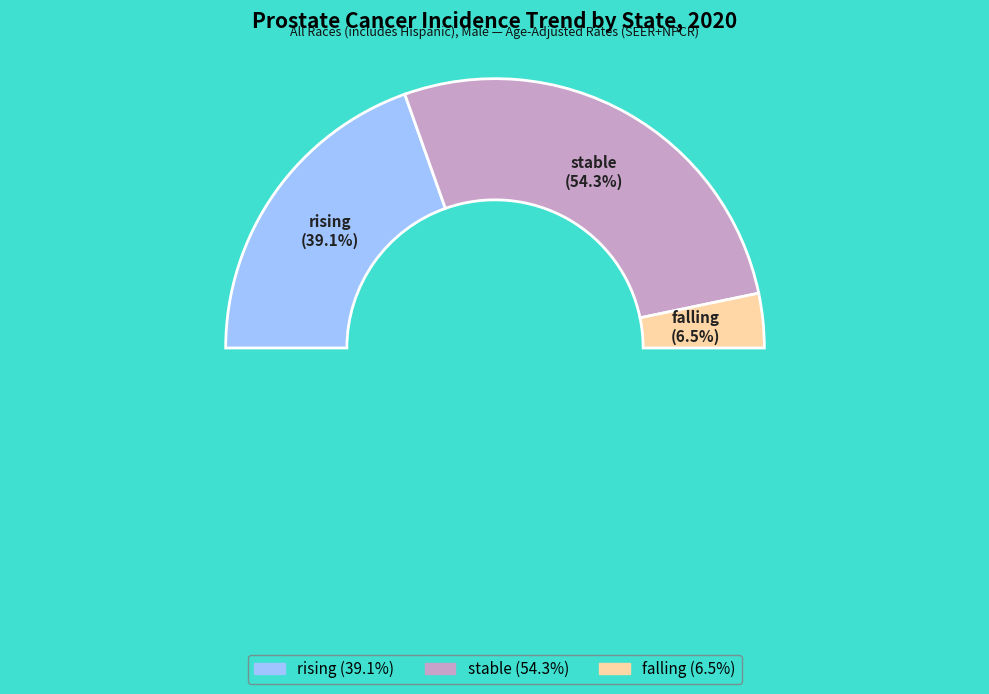

Rank the categories by value from highest to lowest.

stable, rising, falling